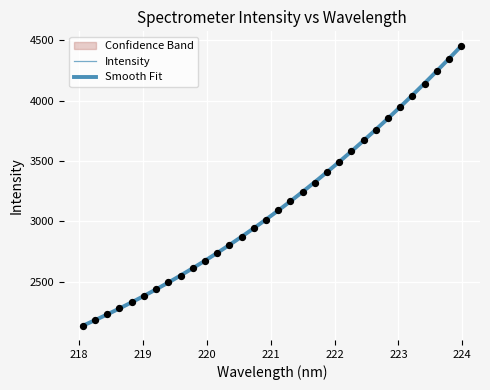

Which series reaches the minimum Y coordinate?

Intensity